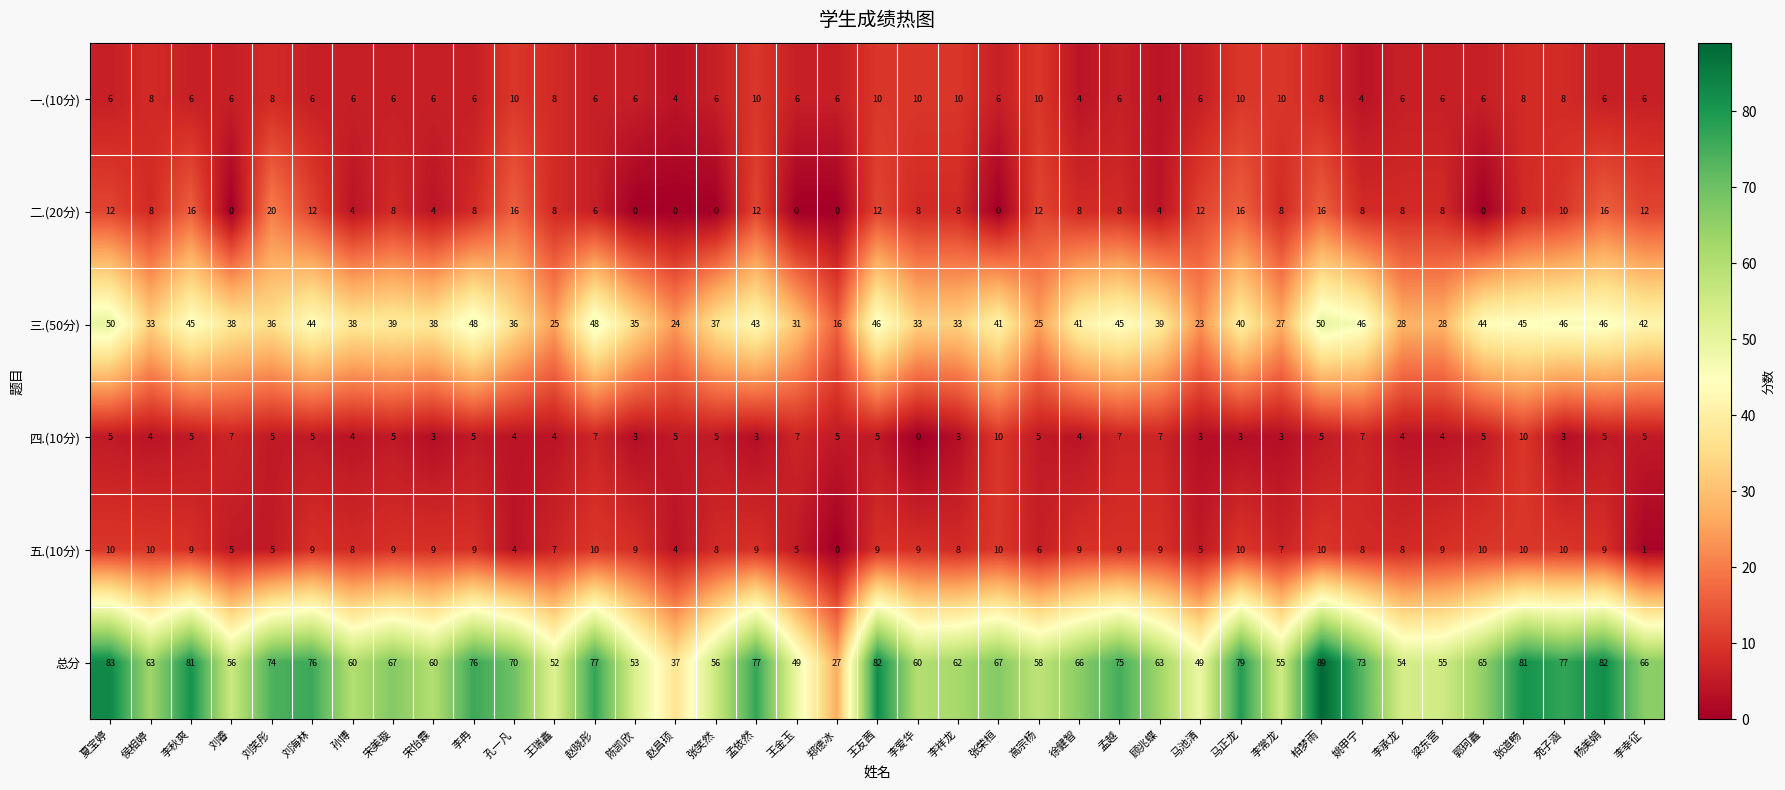

The 总分 series shows 54 at 李承龙. True or false?

True